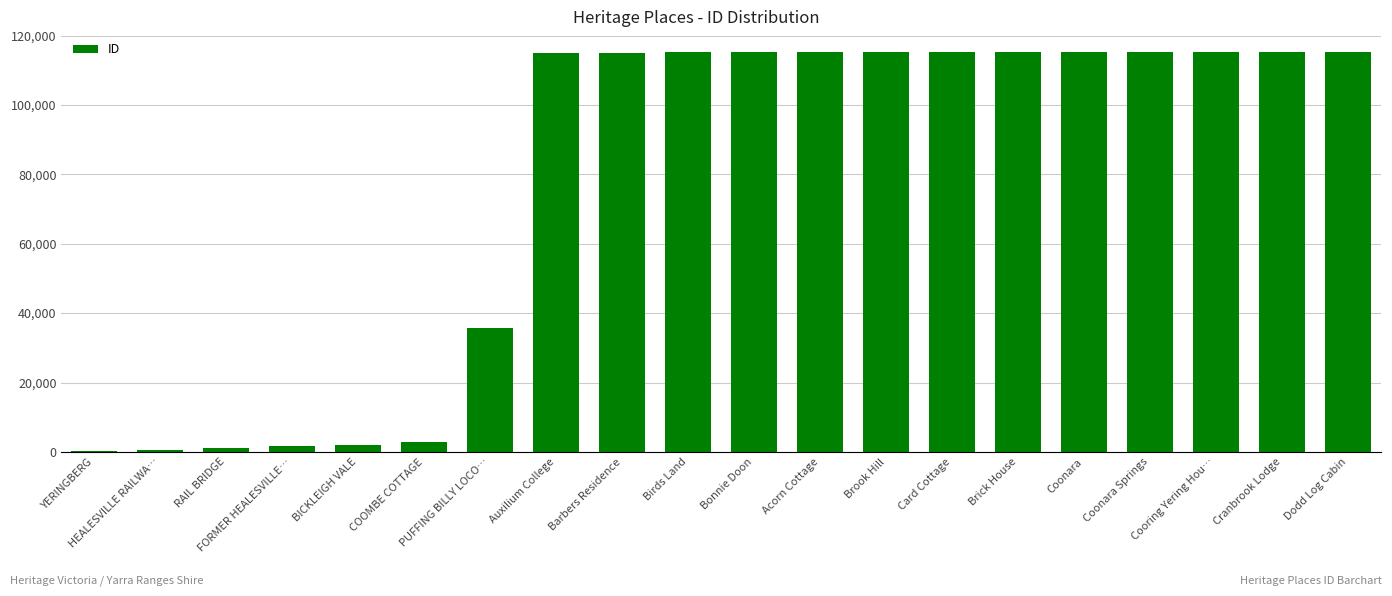

What is the sum of all values?

1541472